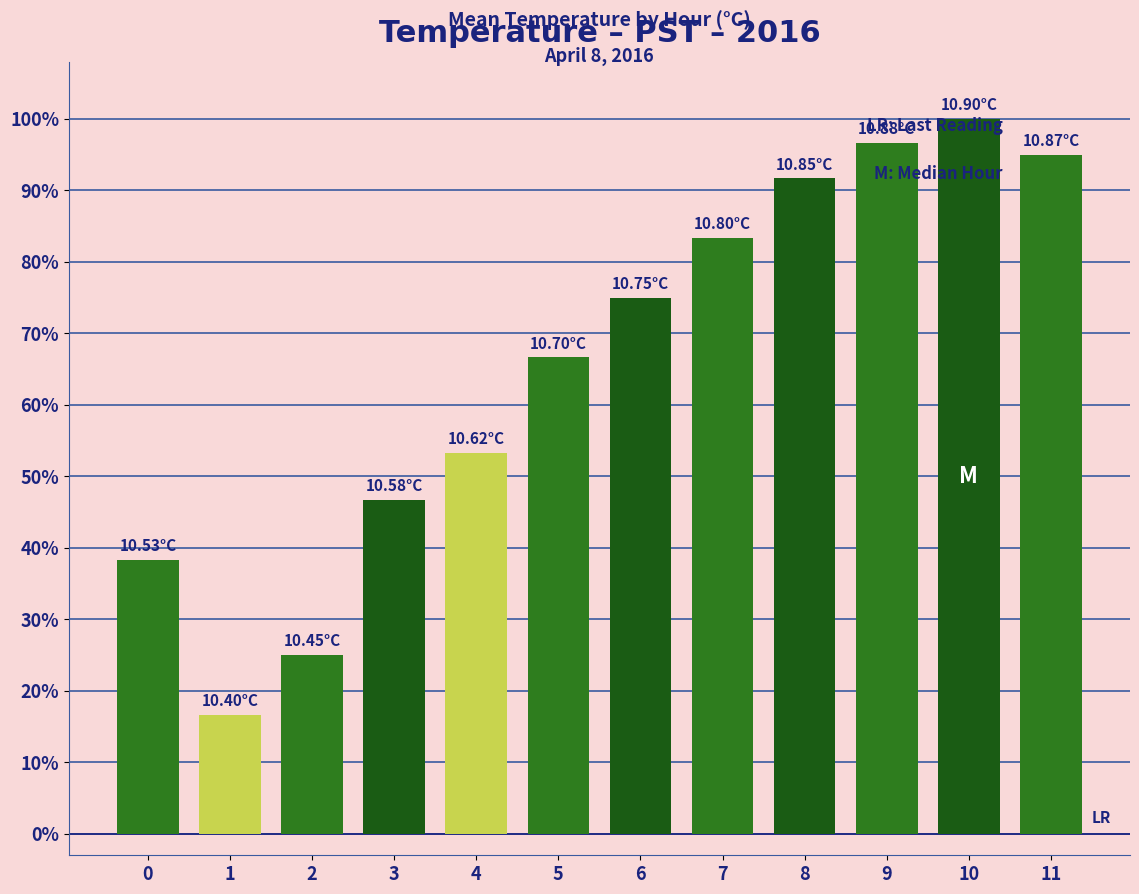

What is the difference between the second highest and minimum values?

80.0